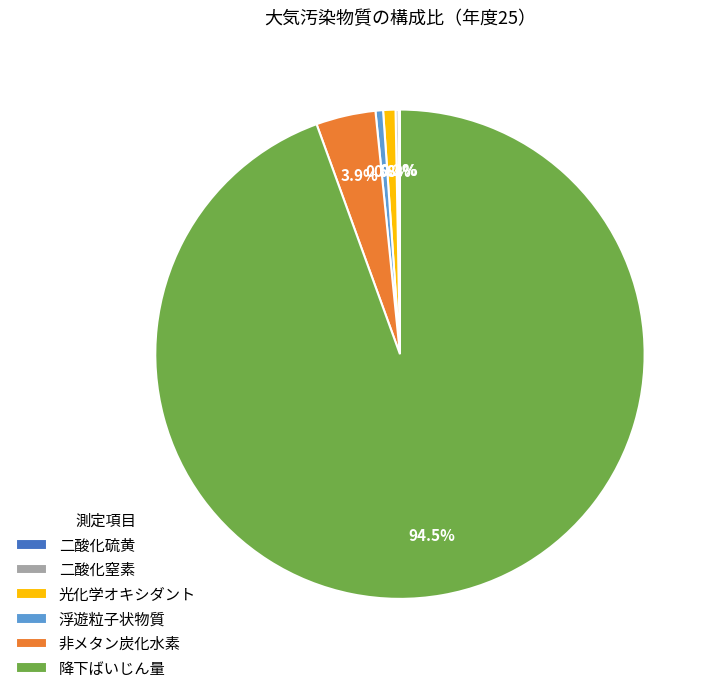

Is it true that 光化学オキシダント is 11% of the pie?

False